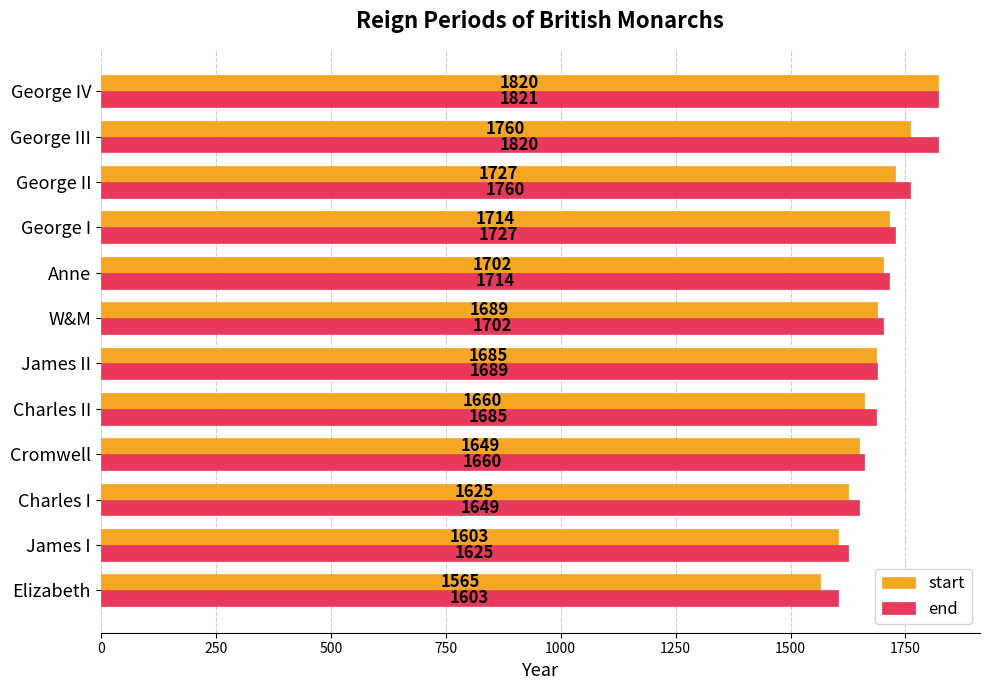

At how many categories does at least one series exceed 1712?

5